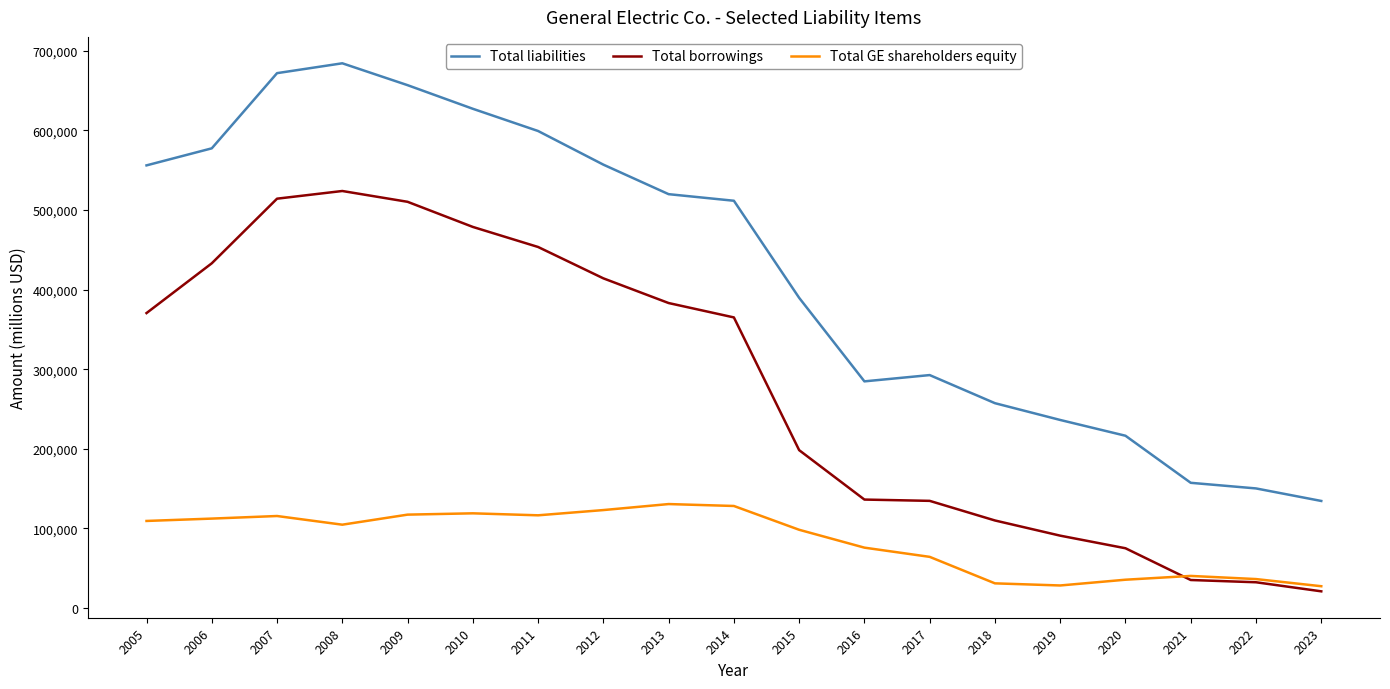

At 2006, list the series in order from smallest to largest.

Total GE shareholders equity, Total borrowings, Total liabilities